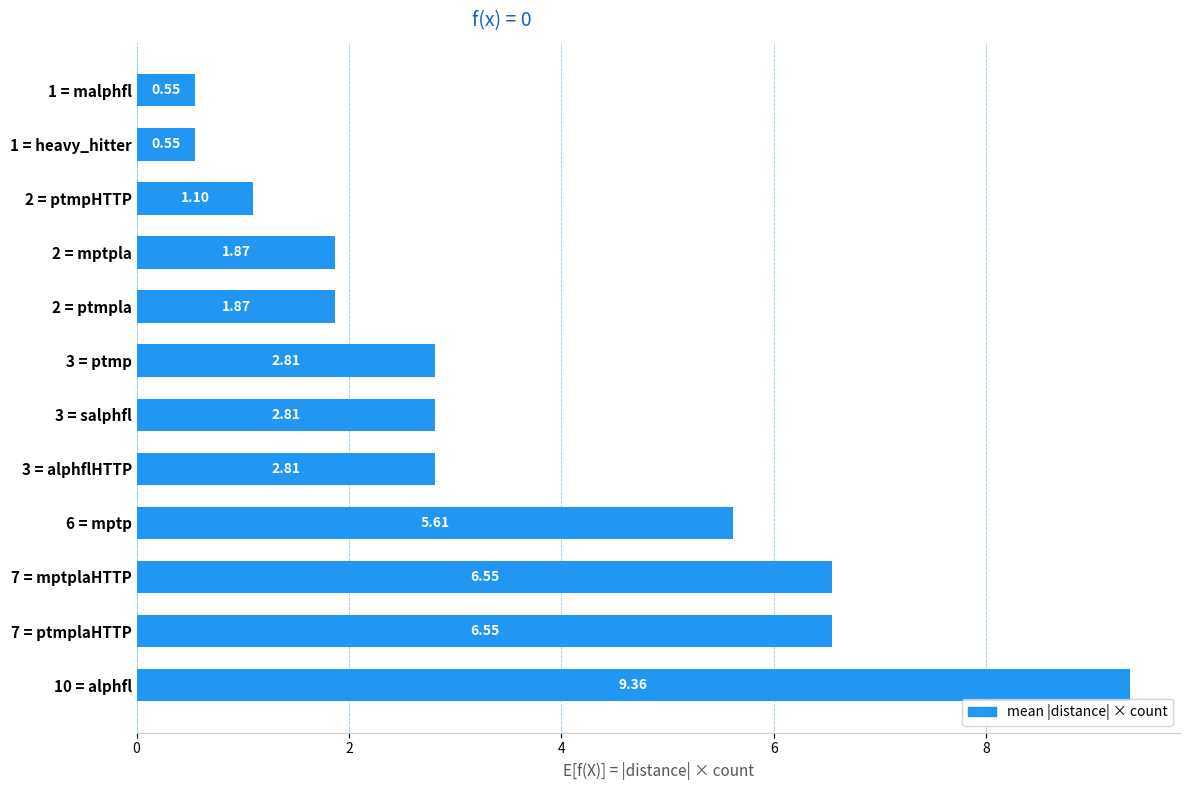

Are the bars horizontal?

Yes